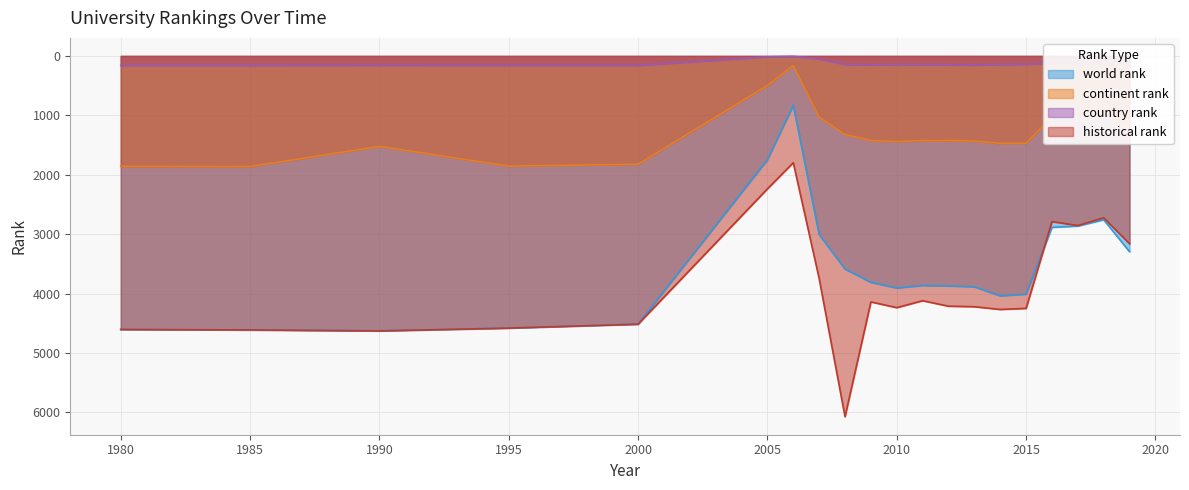

Is the value of world rank at 1985 greater than the value of continent rank at 2000?

Yes